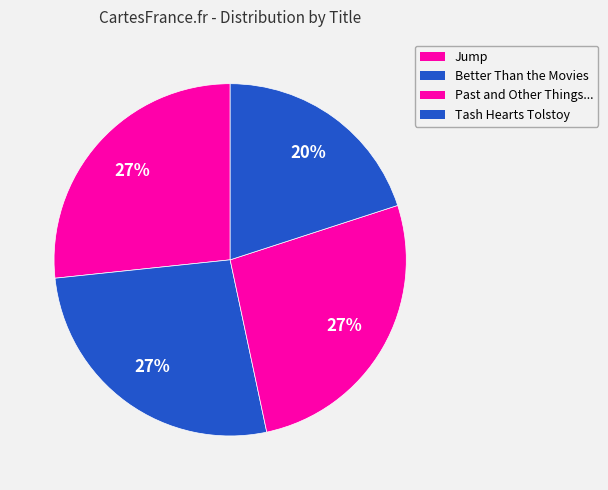

Is Tash Hearts Tolstoy the majority of the pie?

No